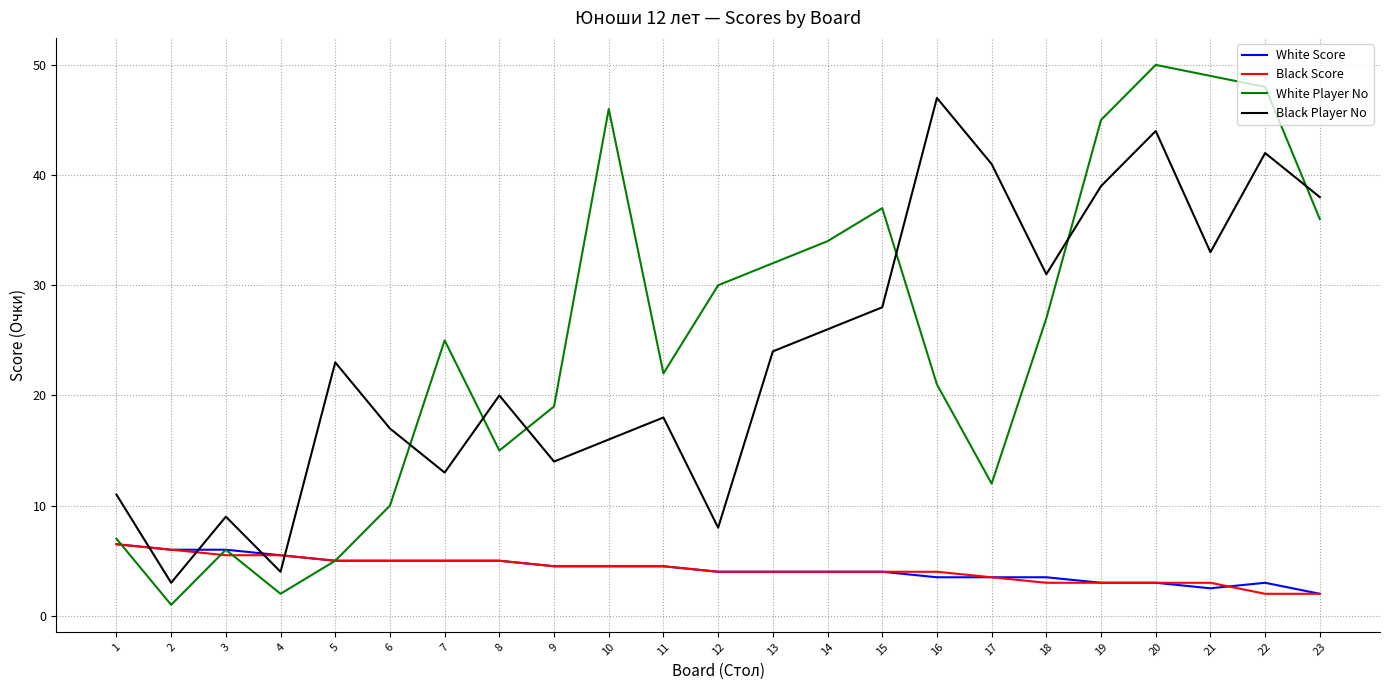

Where is the first local maximum for White Player No?

3